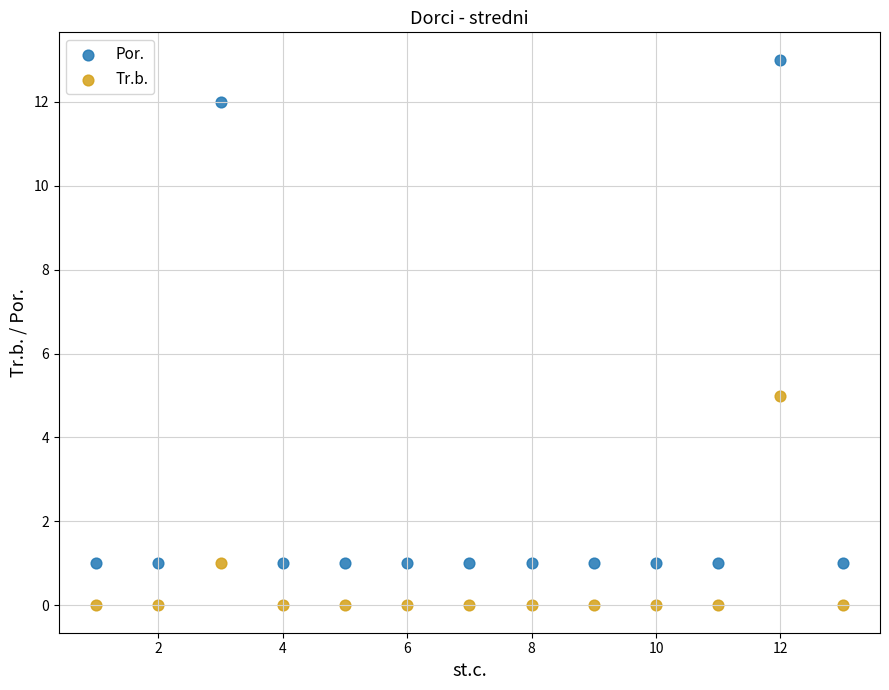

Which series has the widest spread of Y values?

Por.